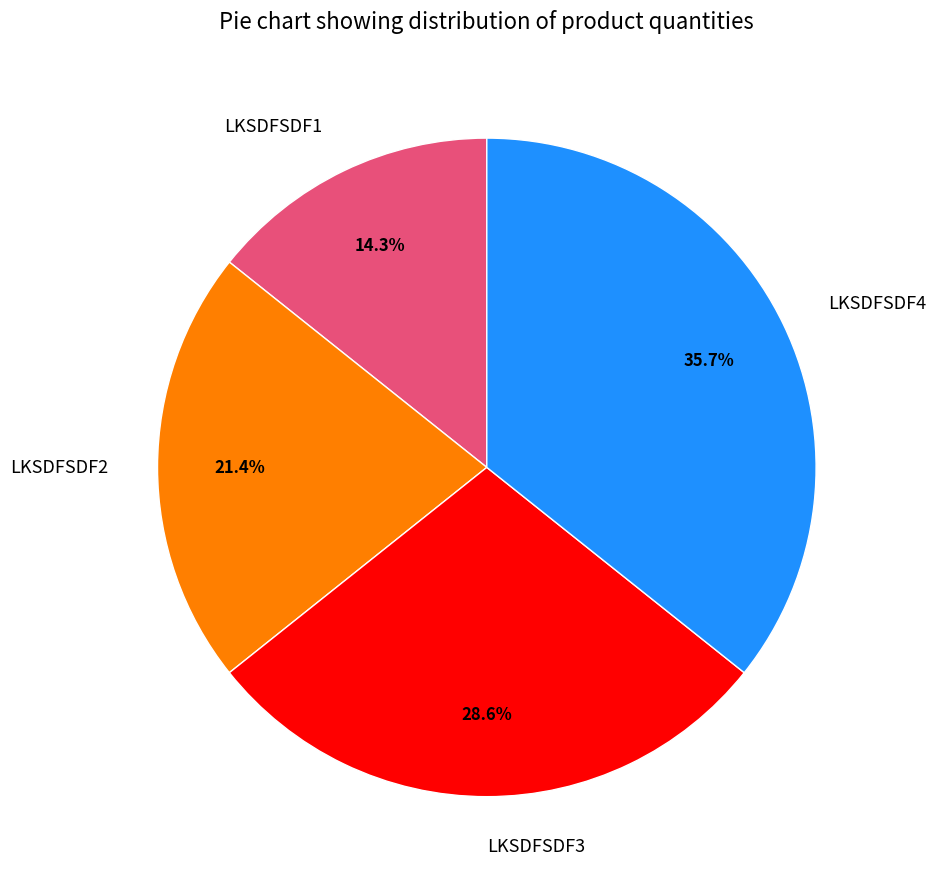

To the nearest percent, what is the difference between the largest and smallest slice percentages?

21%